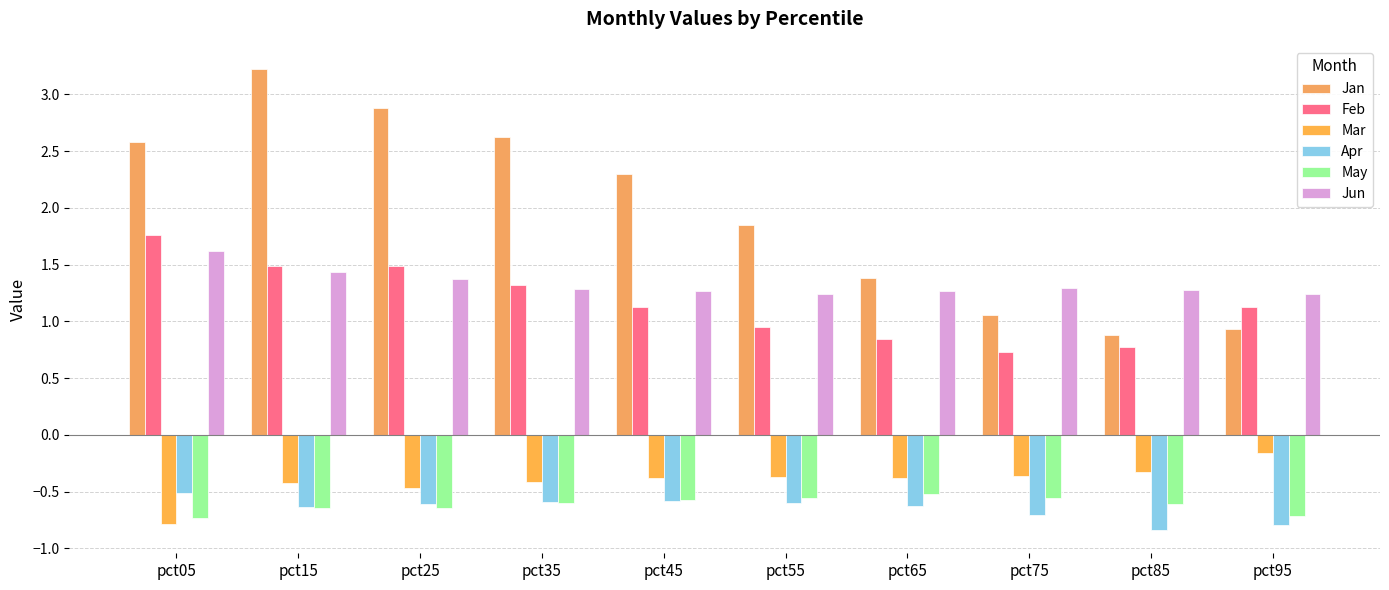

What is the difference between the Apr values at pct95 and pct65?

0.2